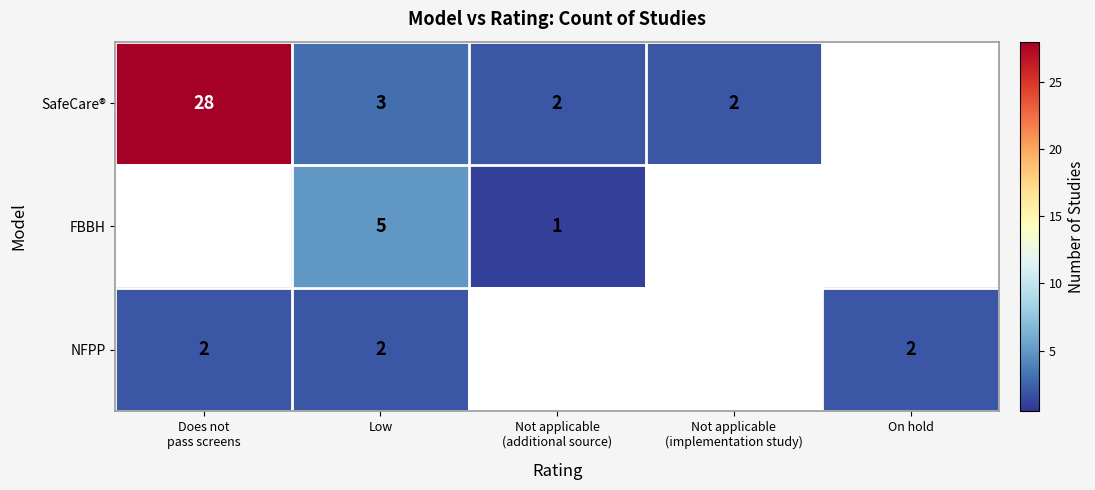

True or false: NFPP has a value of 1 at On hold.

False